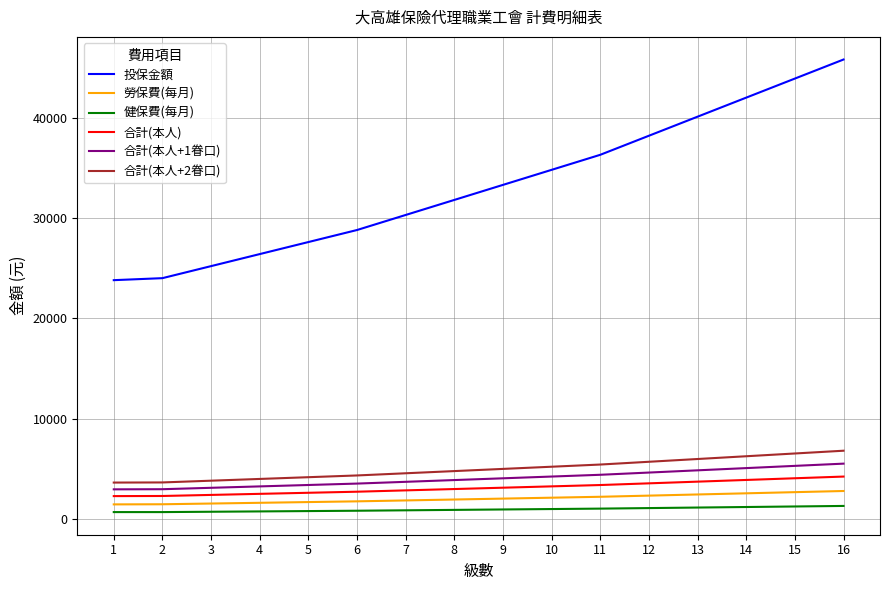

Which series has the largest range (max minus min)?

投保金額